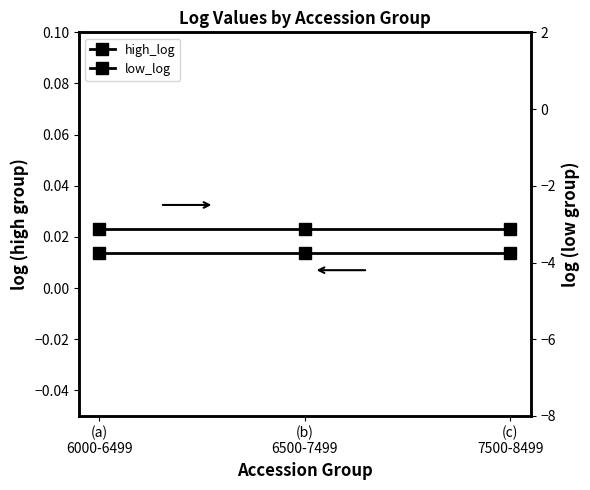

Which series has the largest total across all categories?

high_log